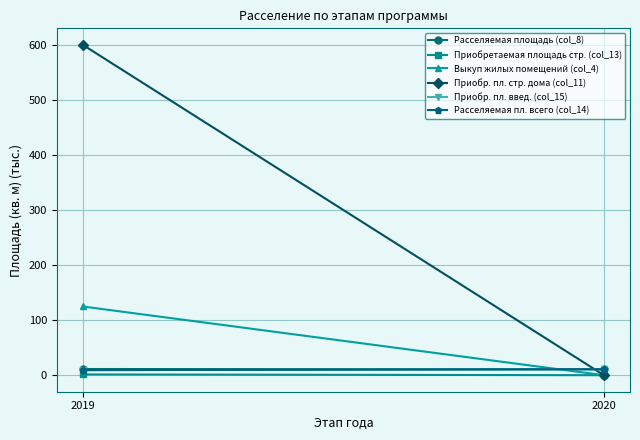

What are all the series names shown in the legend?

Расселяемая площадь (col_8), Приобретаемая площадь стр. (col_13), Выкуп жилых помещений (col_4), Приобр. пл. стр. дома (col_11), Приобр. пл. введ. (col_15), Расселяемая пл. всего (col_14)